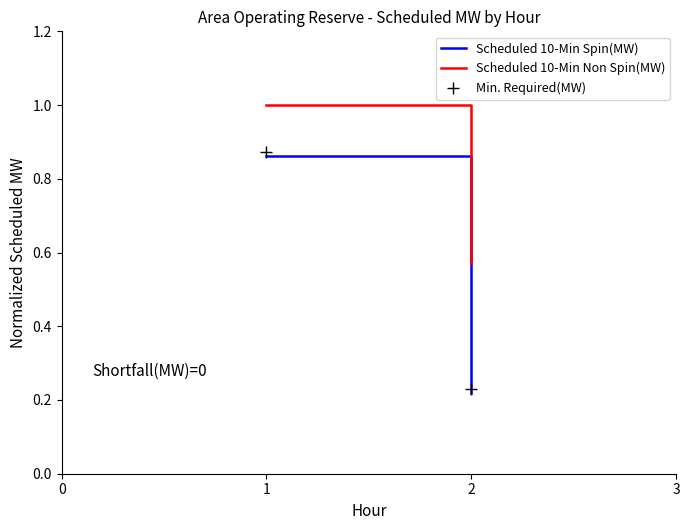

True or false: Scheduled 10-Min Non Spin(MW) has a value of 0.8 at 2.

False